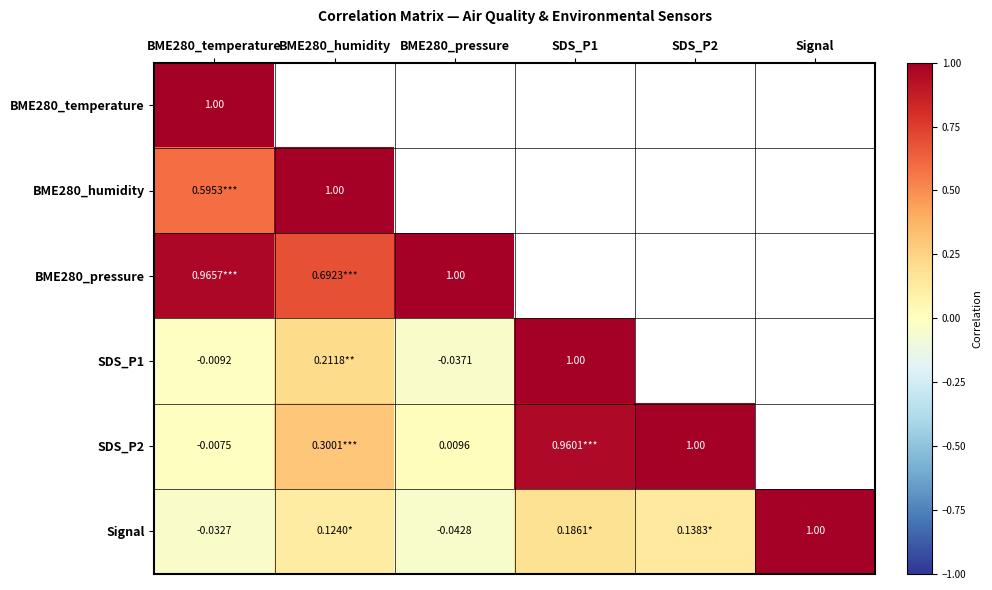

At how many categories does at least one series exceed 0?

6